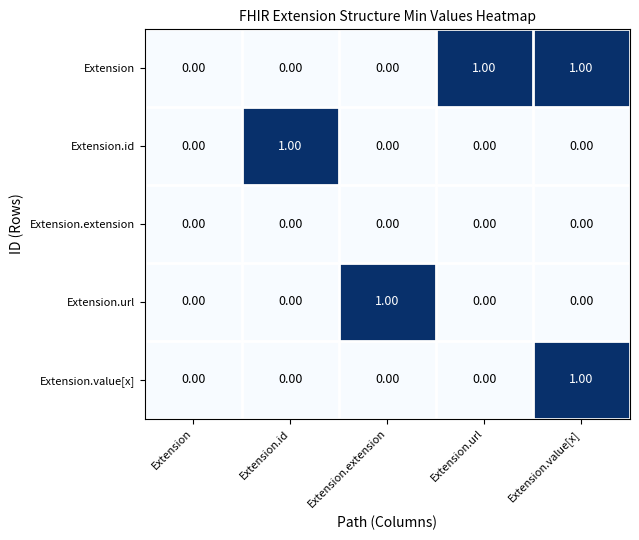

At which category is the sum across all series the highest?

Extension.value[x]